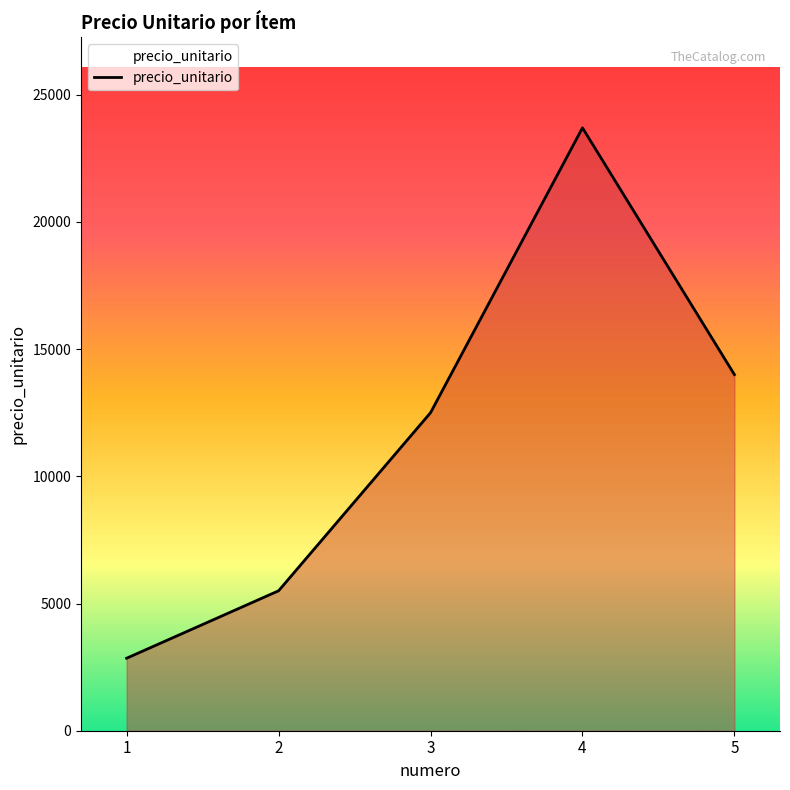

True or false: the data shows 19223 at 5.

False